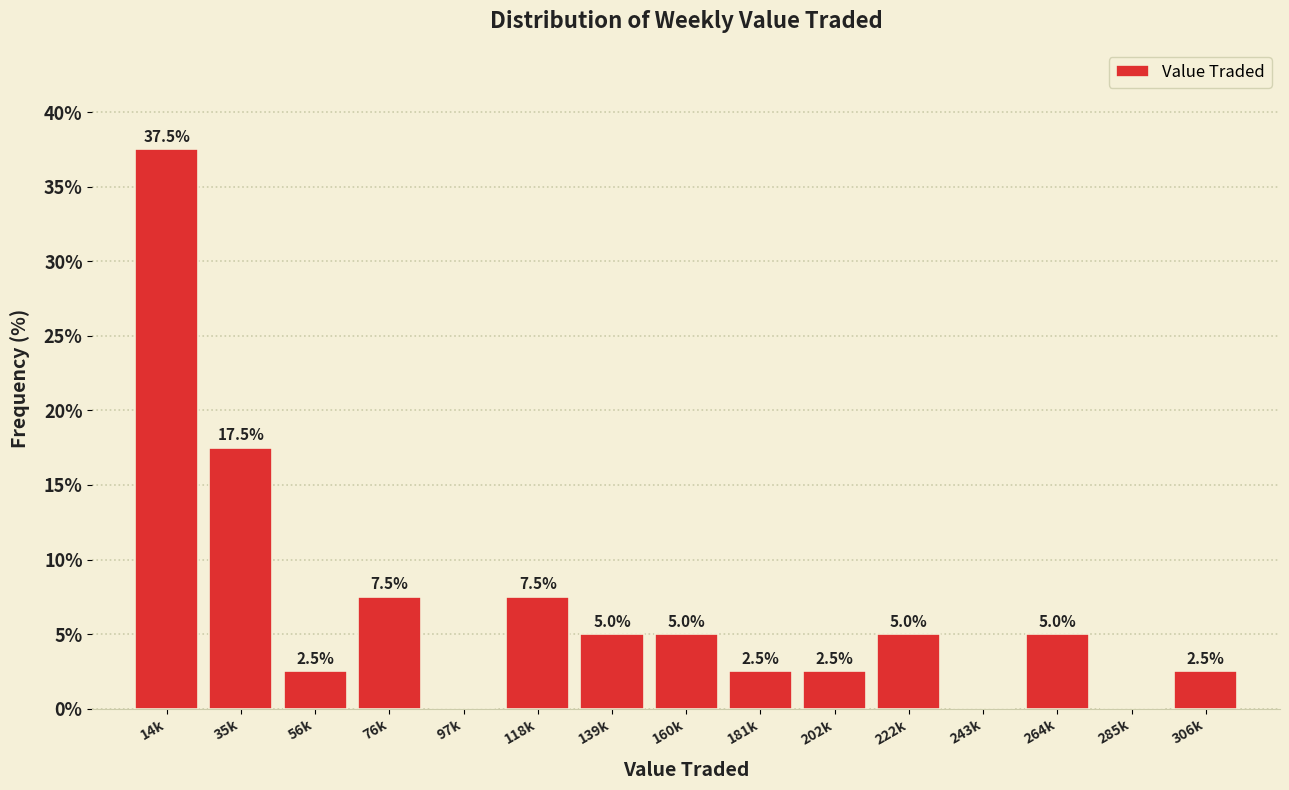

Reading left to right, extract all data points from this chart.

14k=37.5	35k=17.5	56k=2.5	76k=7.5	97k=0.0	118k=7.5	139k=5.0	160k=5.0	181k=2.5	202k=2.5	222k=5.0	243k=0.0	264k=5.0	285k=0.0	306k=2.5